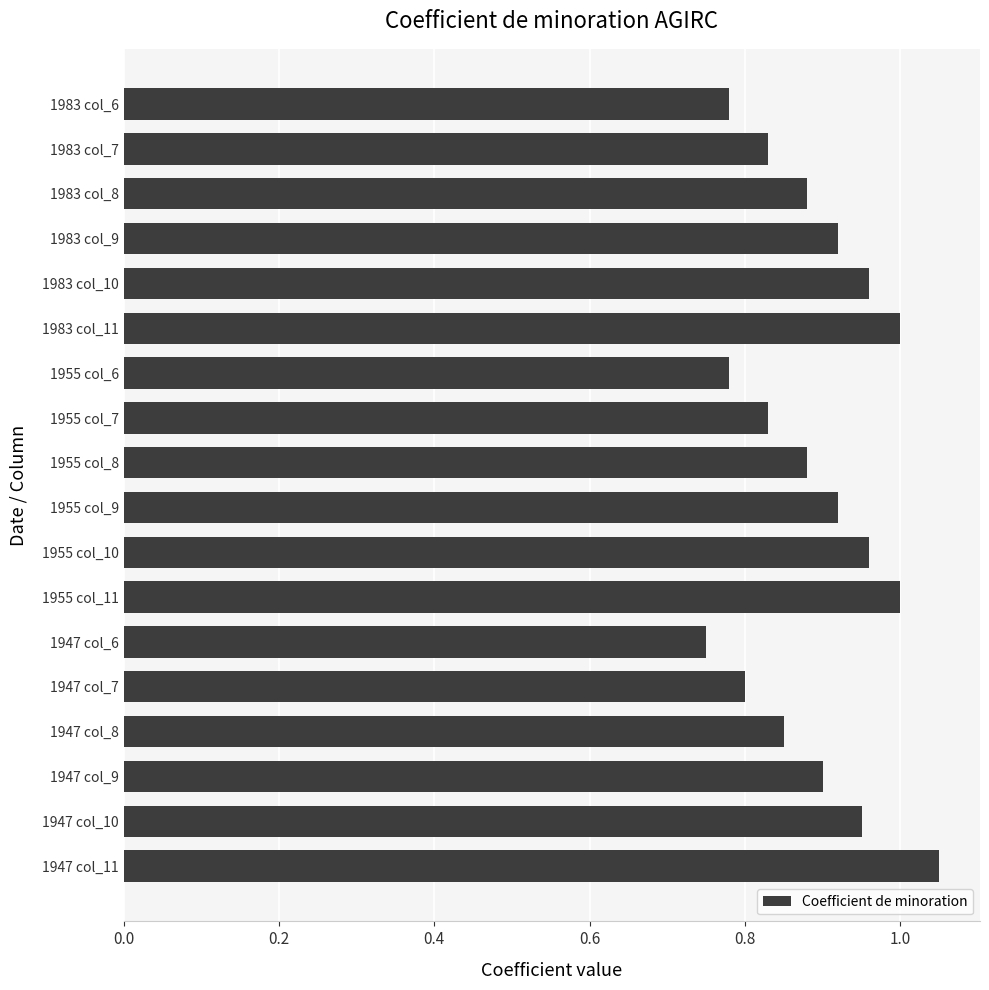

Count the values in the range 0 to 1.

17